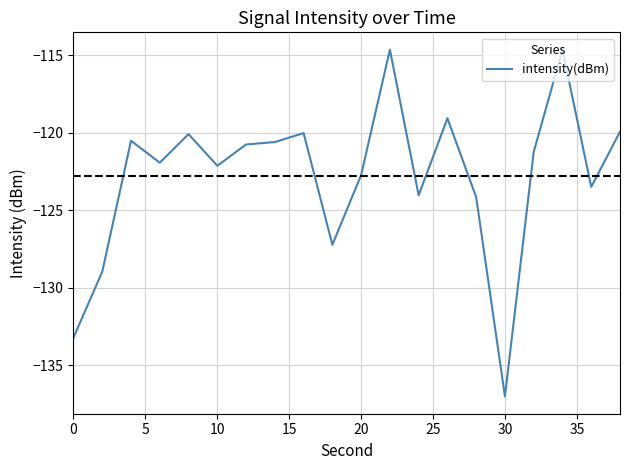

What is the difference between the maximum and minimum values?

22.4